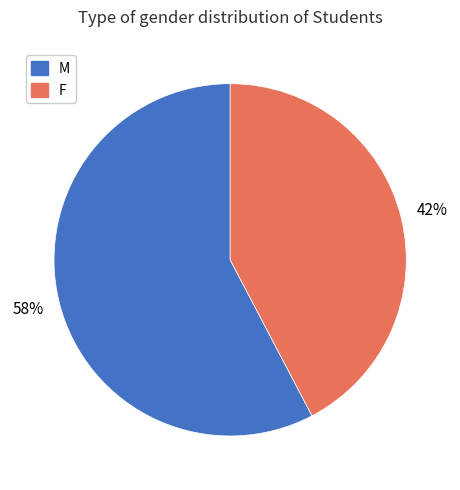

Rank the categories by value from highest to lowest.

M, F